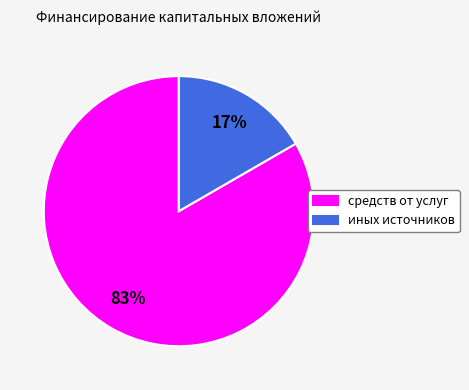

Do иных источников and средств от услуг together represent more than half of the pie?

Yes